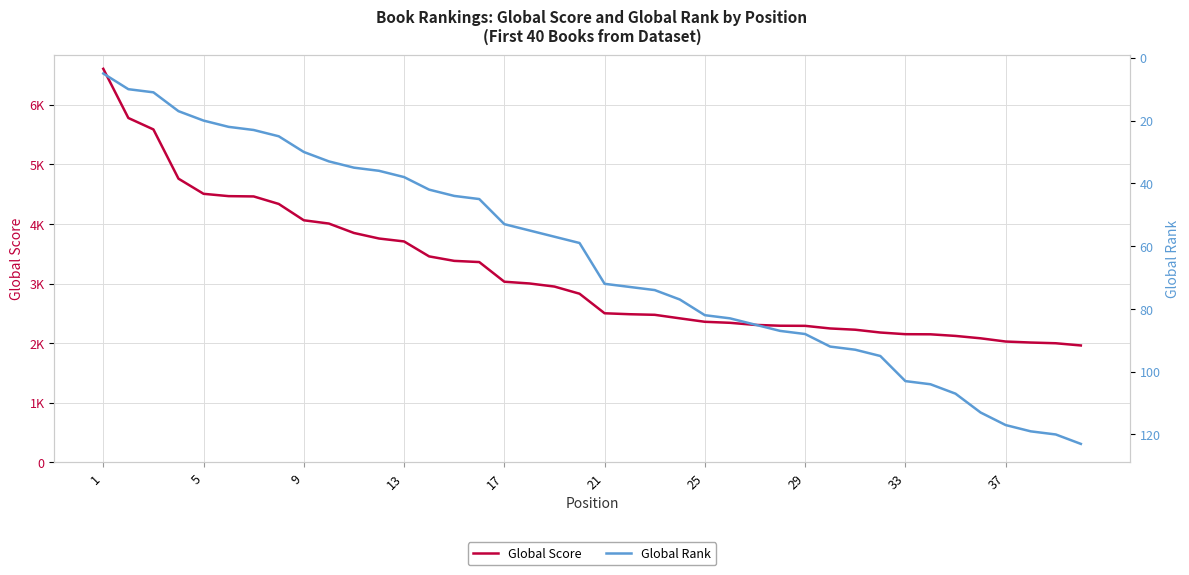

True or false: Global Score has a value of 3675 at 25.

False